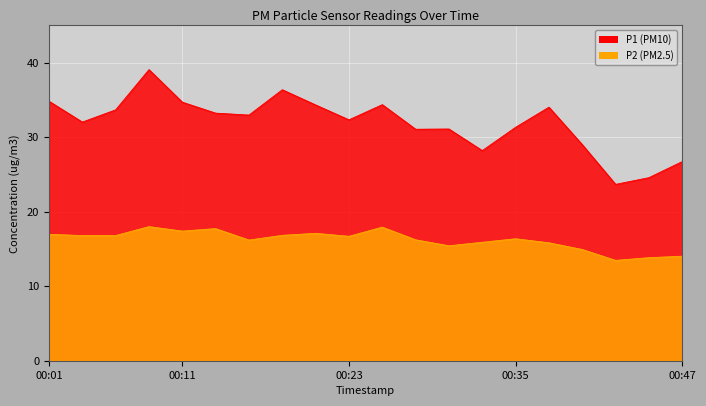

What are all the series names shown in the legend?

P1, P2